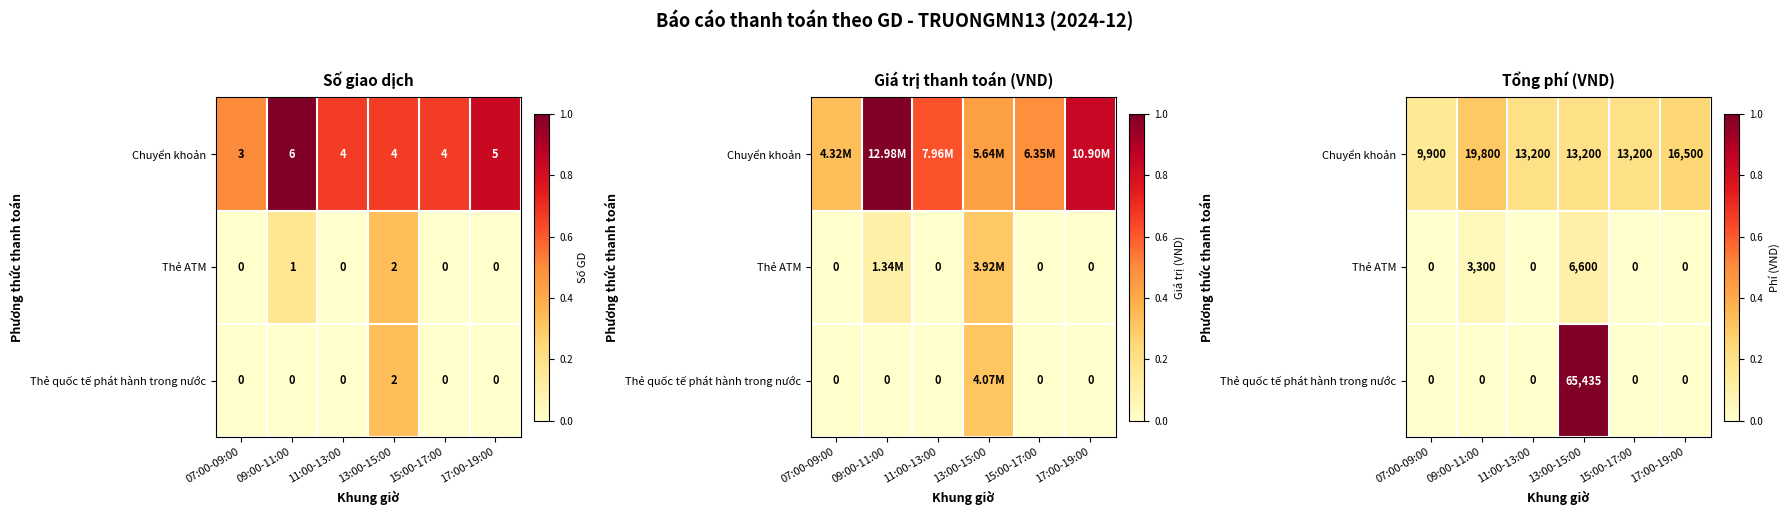

Rank the series by their average value, from highest to lowest.

Chuyển khoản, Thẻ quốc tế phát hành trong nước, Thẻ ATM